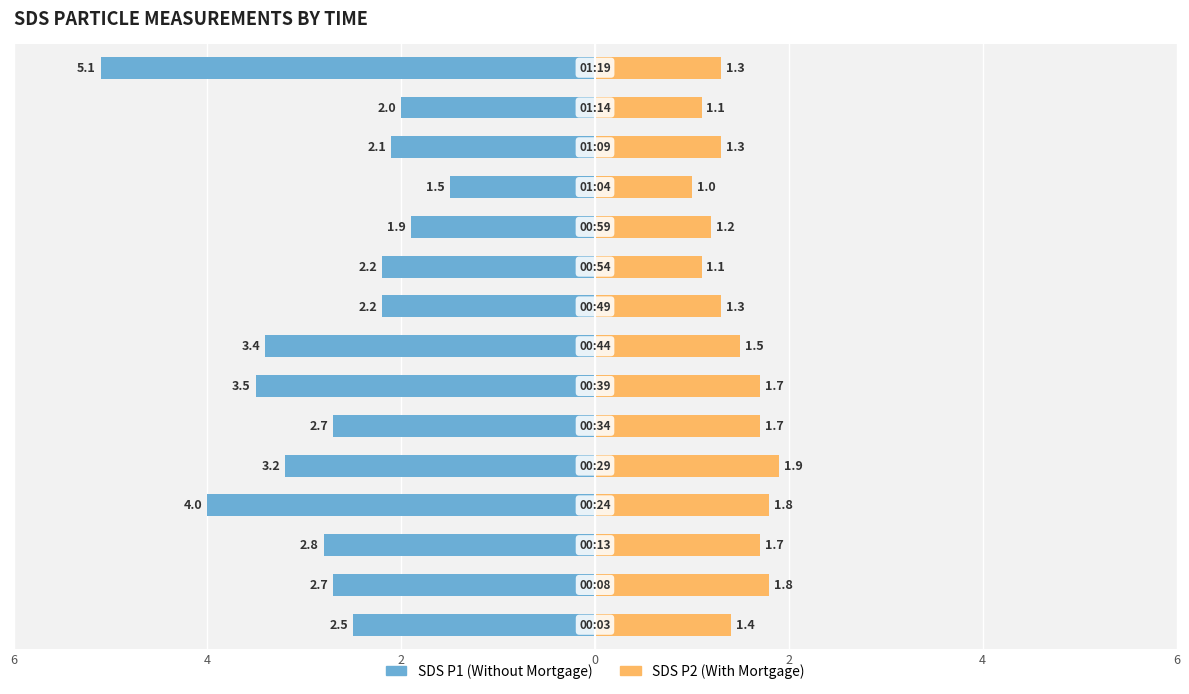

Which series changed the most between 2 and 10?

SDS P1